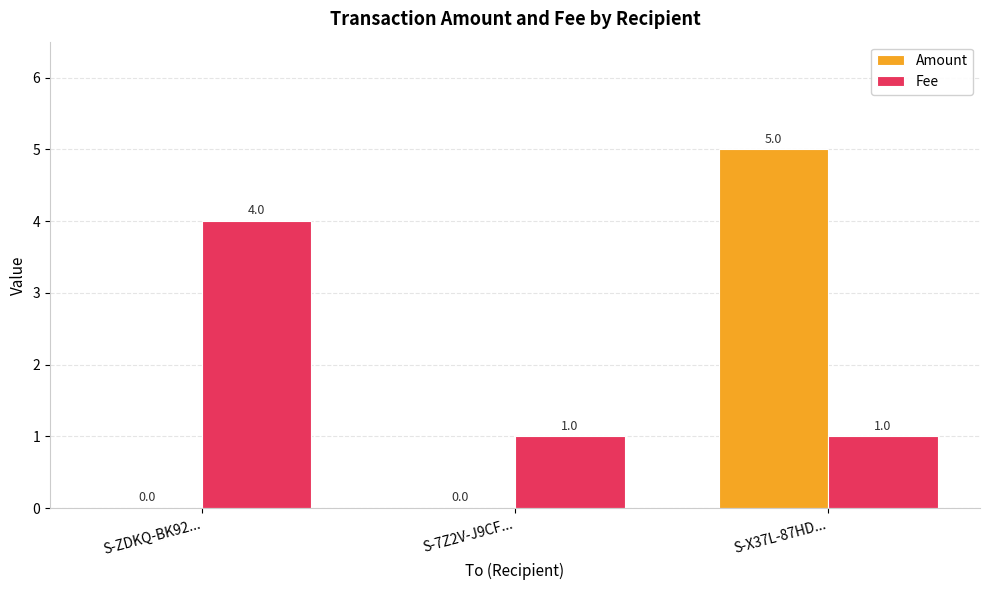

At which category does the chart reach its peak across all series?

S-X37L-87HD...